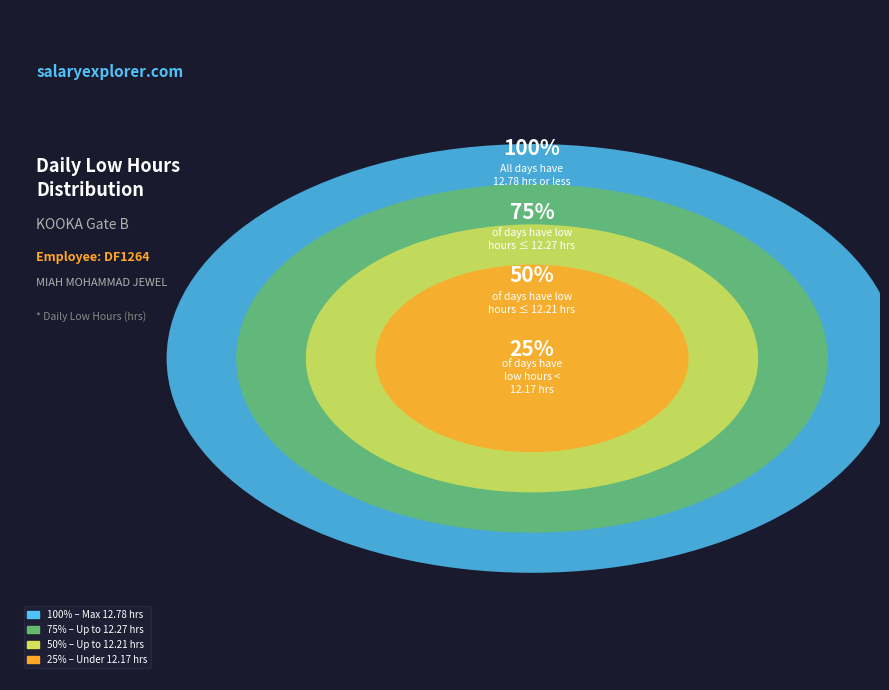

The 13-Fri slice represents 1% of the pie. True or false?

False